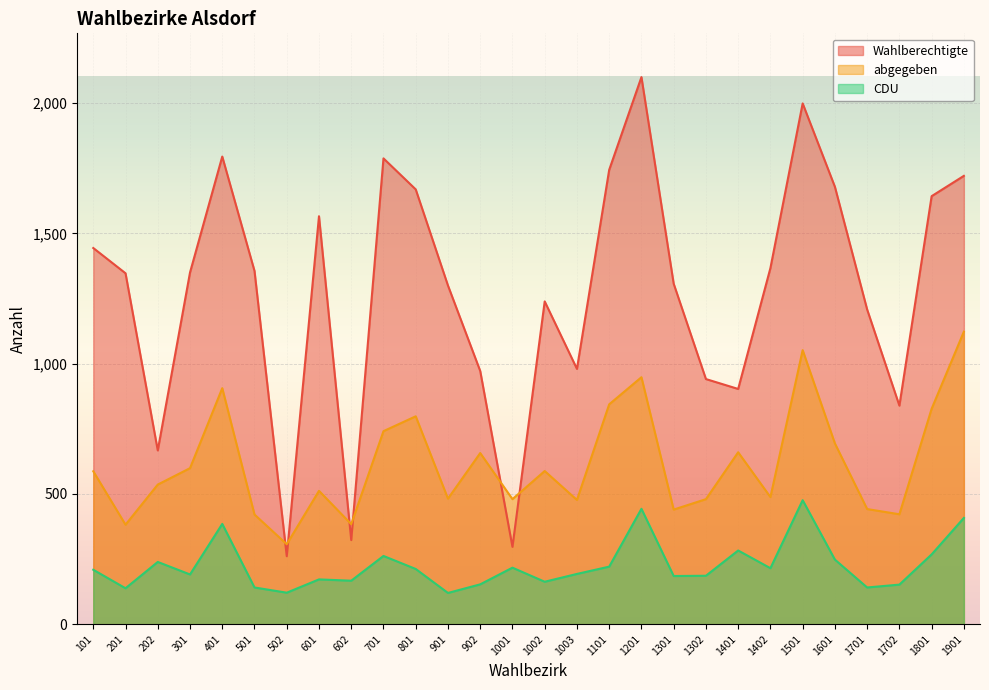

Which series changed the most between 601 and 602?

Wahlberechtigte